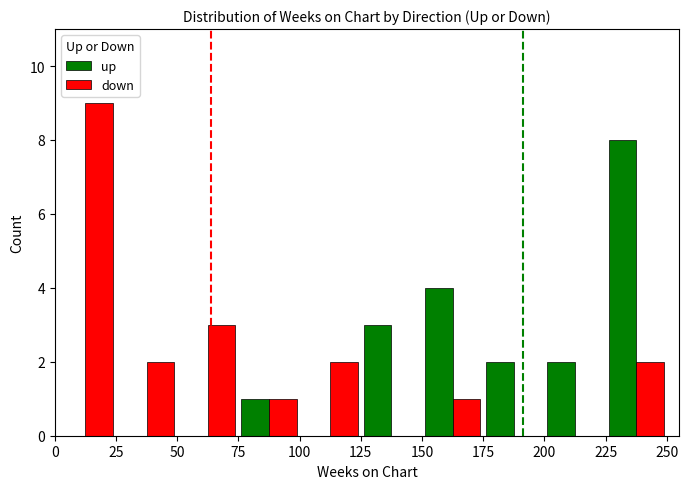

What is the maximum value for up?

8